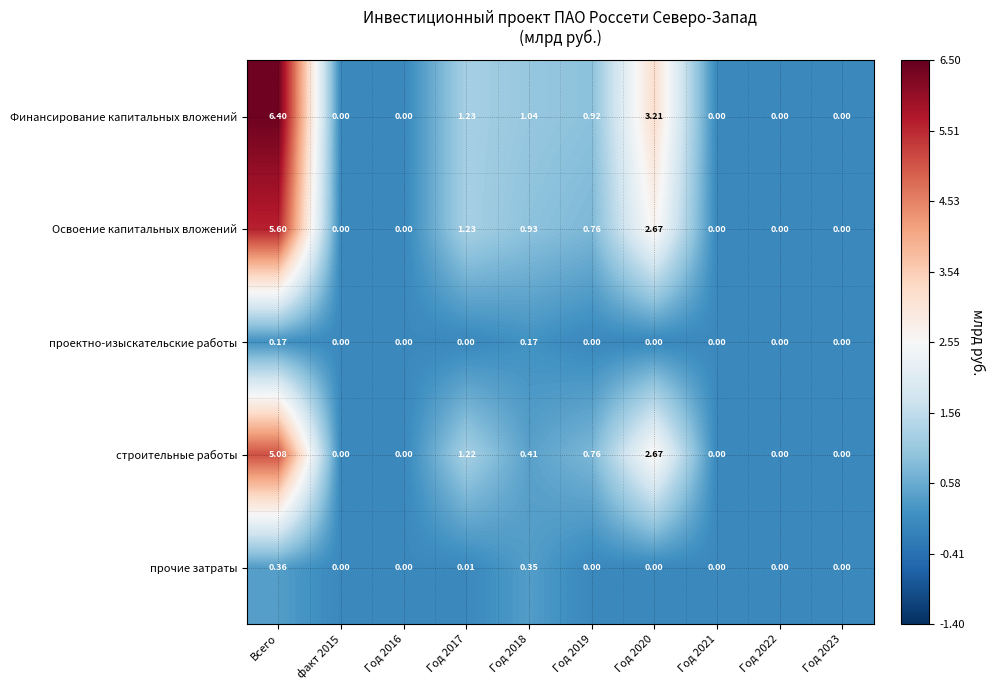

Is the value of проектно-изыскательские работы at Год 2022 greater than the value of строительные работы at Год 2018?

No